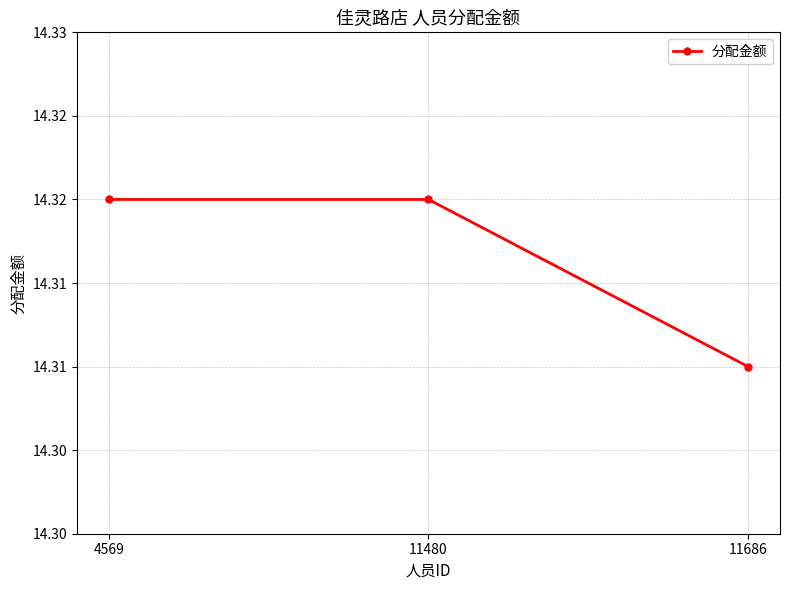

Does the chart have visible grid lines?

Yes